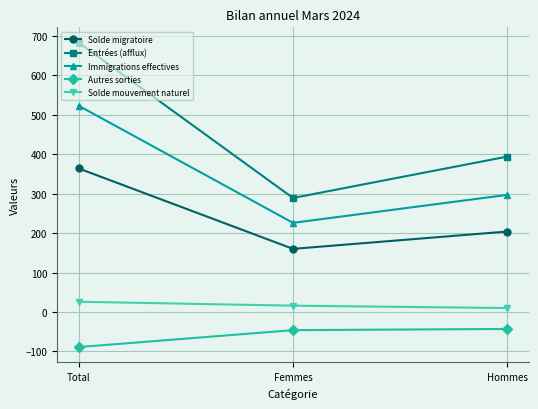

What is the total value across all series at Femmes?

645